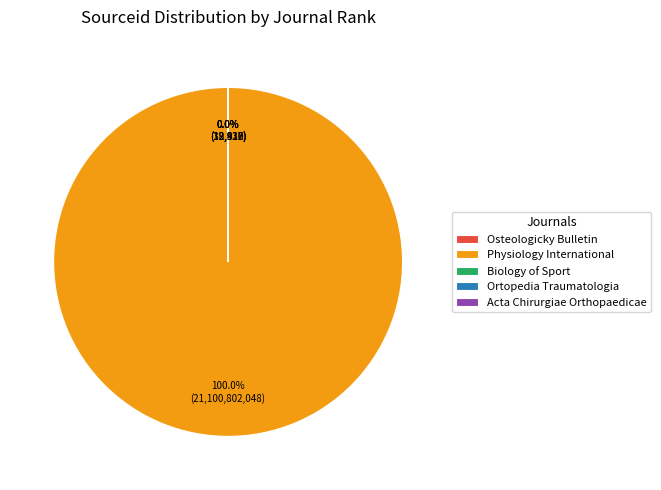

To the nearest percent, what is the difference between the largest and smallest slice percentages?

100%